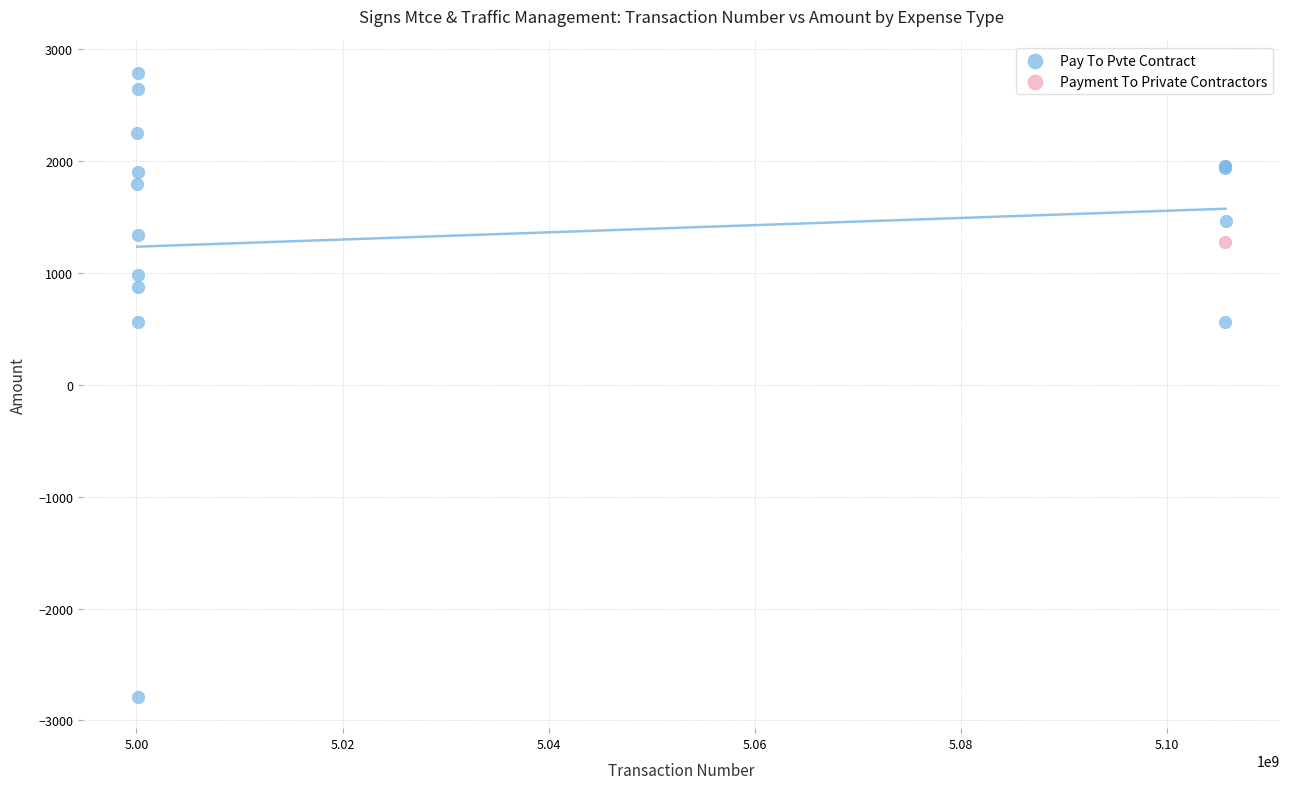

What are all the series names shown in the legend?

Pay To Pvte Contract, Payment To Private Contractors